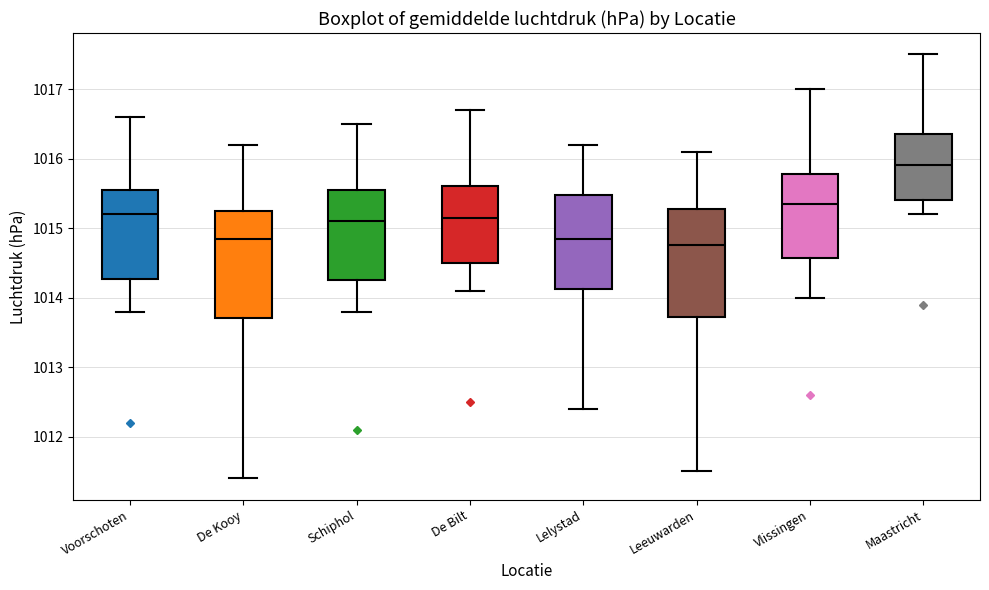

Reading left to right, read every box against the y-axis: the position of its median line, the range the box covers, and the ends of its whiskers. The values are not printed on the chart, so give them approximately, as read against the axis.

Voorschoten: median 1015.2, box 1014.3 to 1015.6, whiskers 1013.8 to 1016.6
De Kooy: median 1014.9, box 1013.7 to 1015.3, whiskers 1011.4 to 1016.2
Schiphol: median 1015.1, box 1014.3 to 1015.6, whiskers 1013.8 to 1016.5
De Bilt: median 1015.2, box 1014.5 to 1015.6, whiskers 1014.1 to 1016.7
Lelystad: median 1014.9, box 1014.1 to 1015.5, whiskers 1012.4 to 1016.2
Leeuwarden: median 1014.8, box 1013.7 to 1015.3, whiskers 1011.5 to 1016.1
Vlissingen: median 1015.4, box 1014.6 to 1015.8, whiskers 1014.0 to 1017.0
Maastricht: median 1015.9, box 1015.4 to 1016.4, whiskers 1015.2 to 1017.5